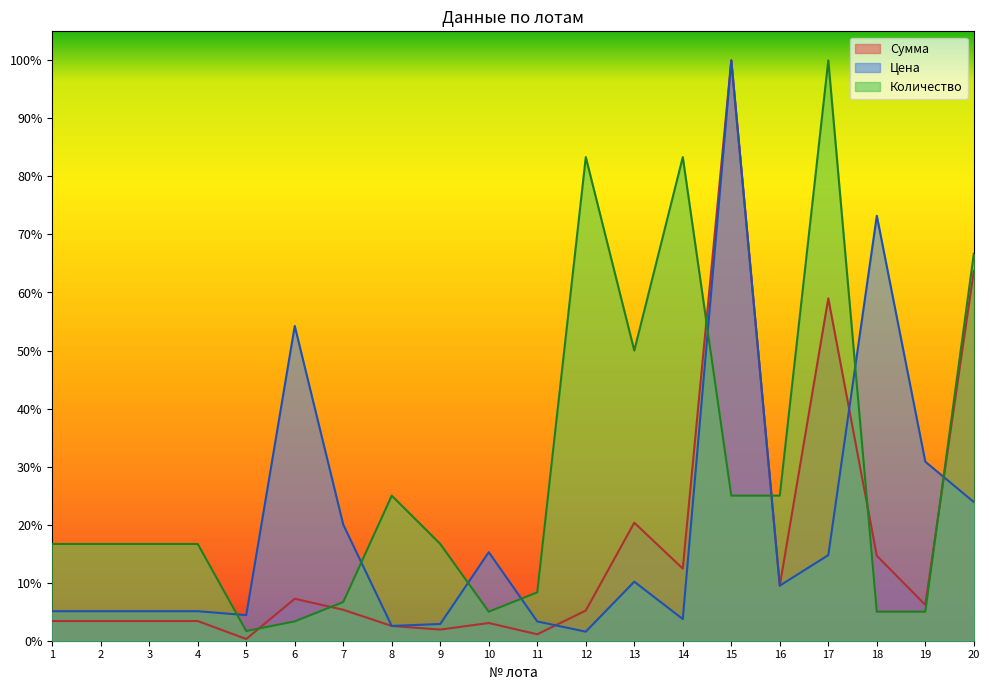

List the series in order of their peak value, highest first.

Сумма, Цена, Количество